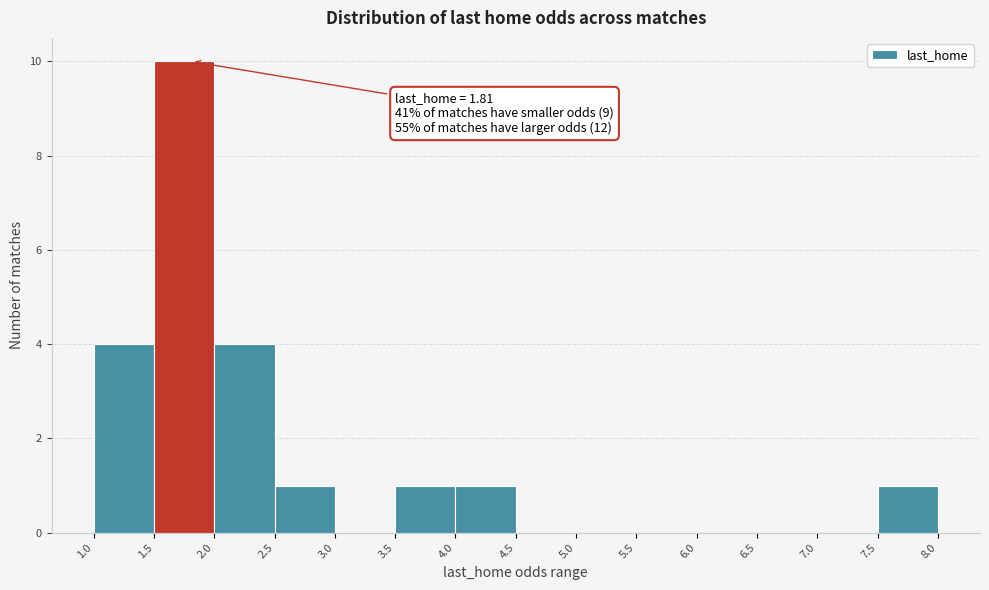

Over which range of the x-axis is the bar tallest?

1.5 to 2.0